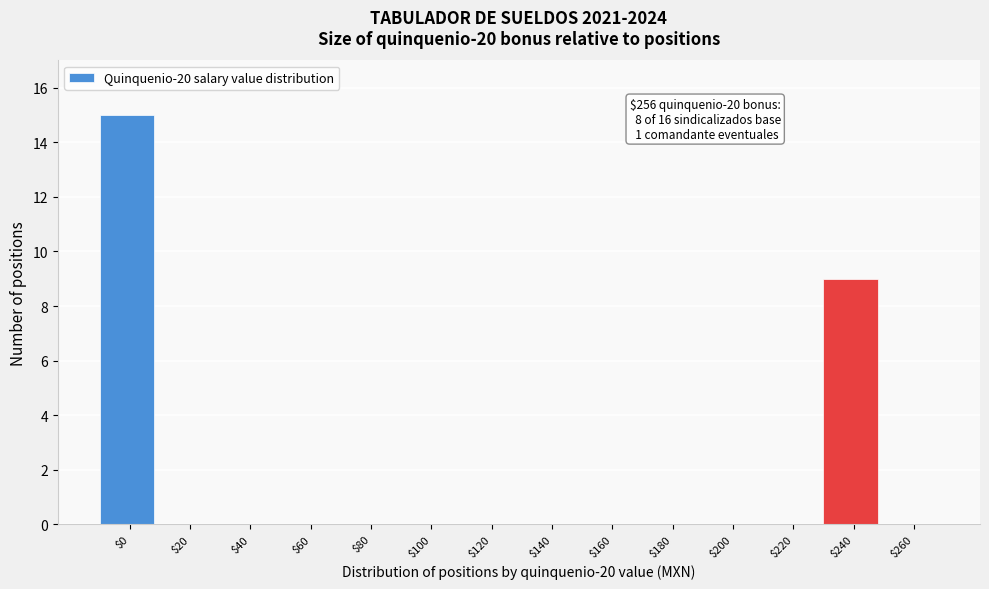

Where is the data nearest to the value 7?

$240